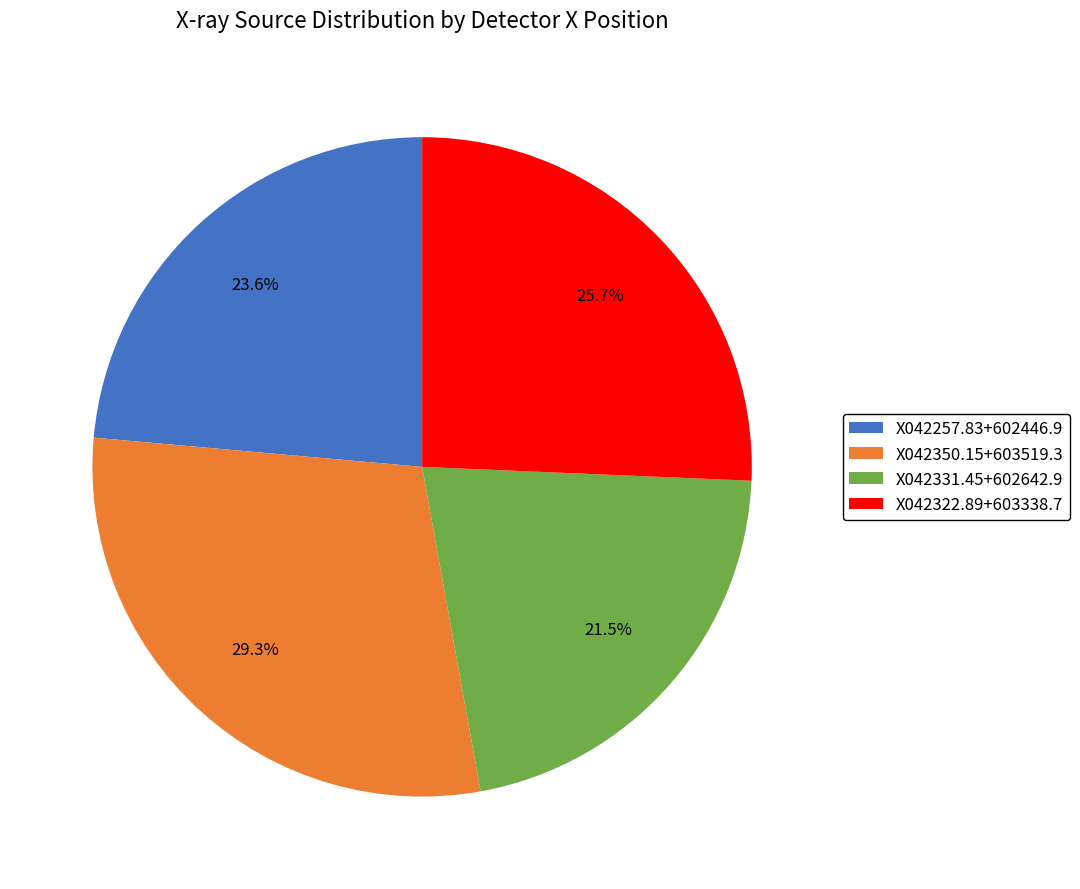

How many segments does this pie chart have?

4